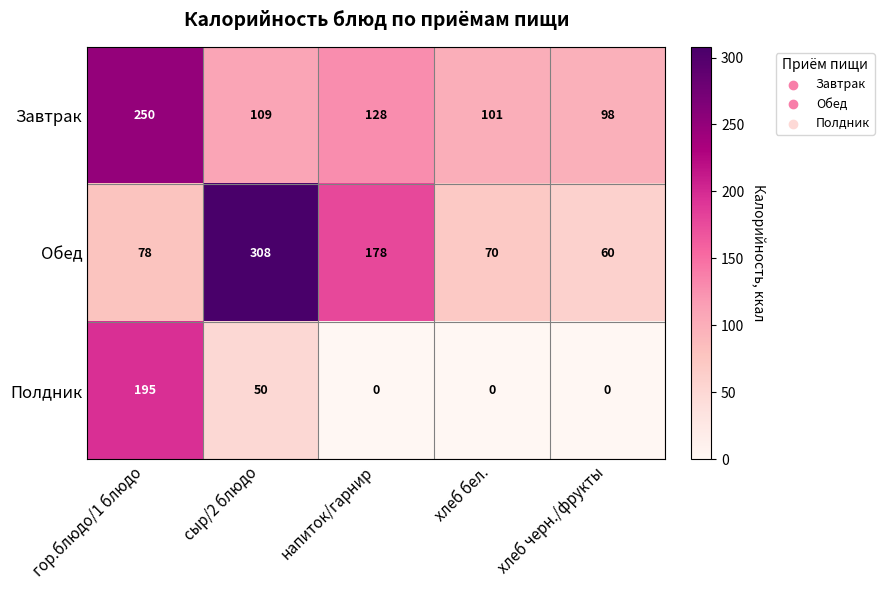

What is the sum of all Полдник values?

245